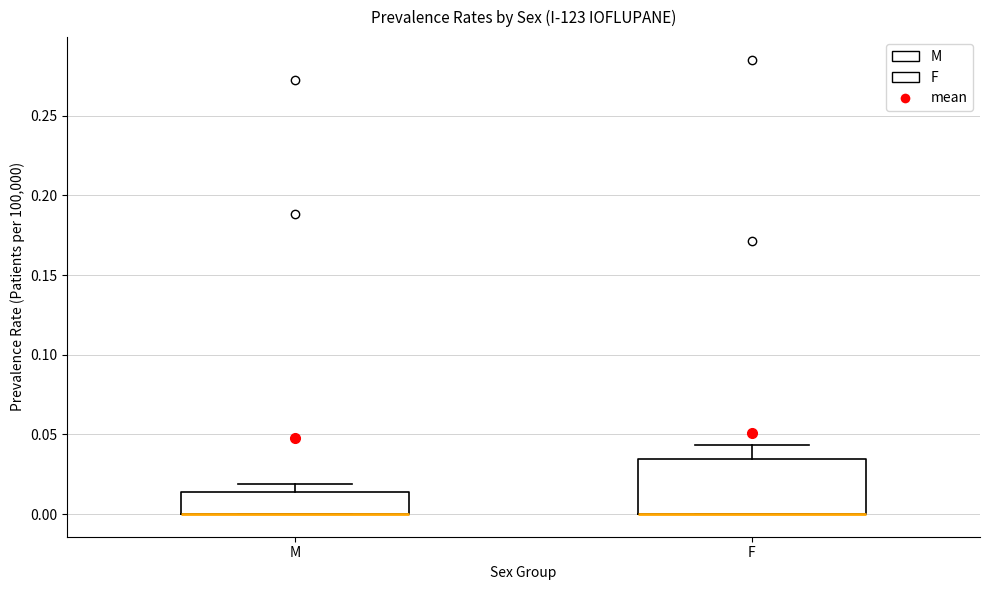

Reading left to right, read every box against the y-axis: the position of its median line, the range the box covers, and the ends of its whiskers. The values are not printed on the chart, so give them approximately, as read against the axis.

M: median 0.000 (drawn on the box's lower edge), box 0.000 to 0.015, whiskers 0.000 to 0.020
F: median 0.000 (drawn on the box's lower edge), box 0.000 to 0.035, whiskers 0.000 to 0.045